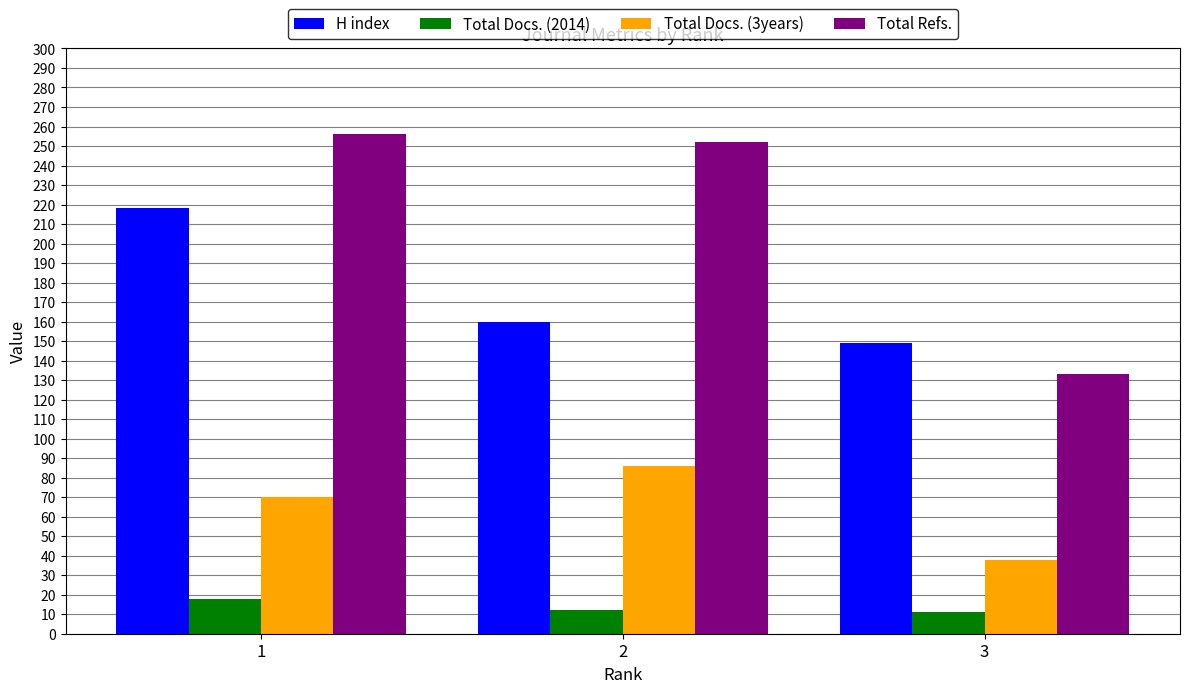

At which category is the sum across all series the highest?

1